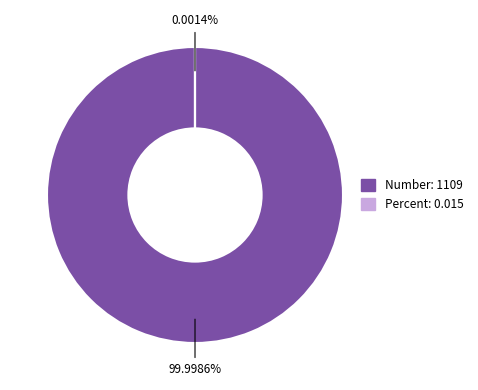

Rank the categories by value from highest to lowest.

Number, Percent